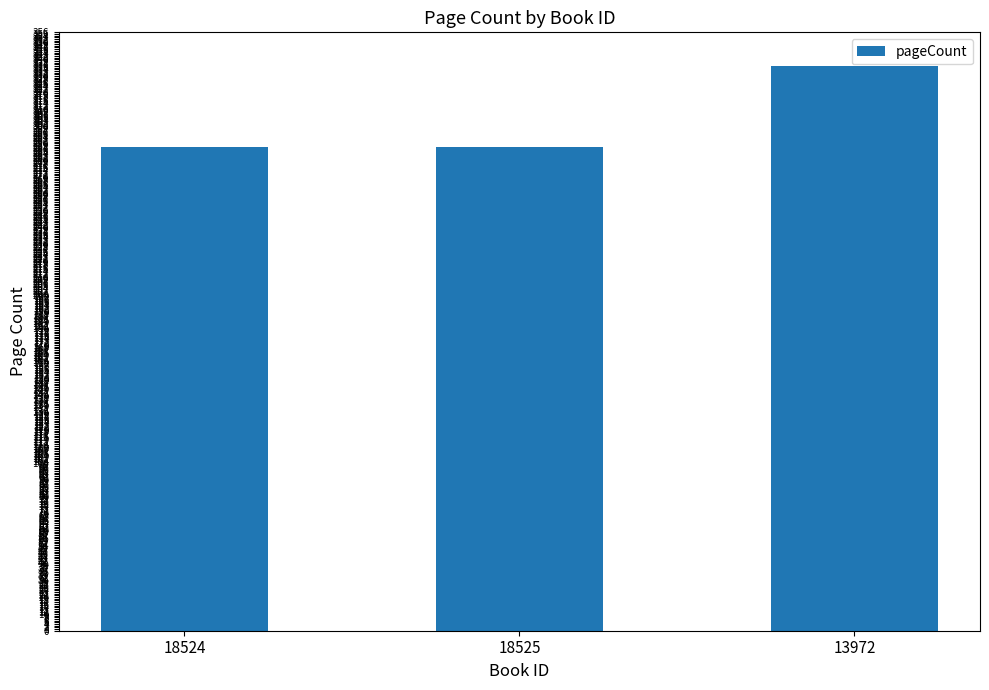

What is the sum of all values?

912